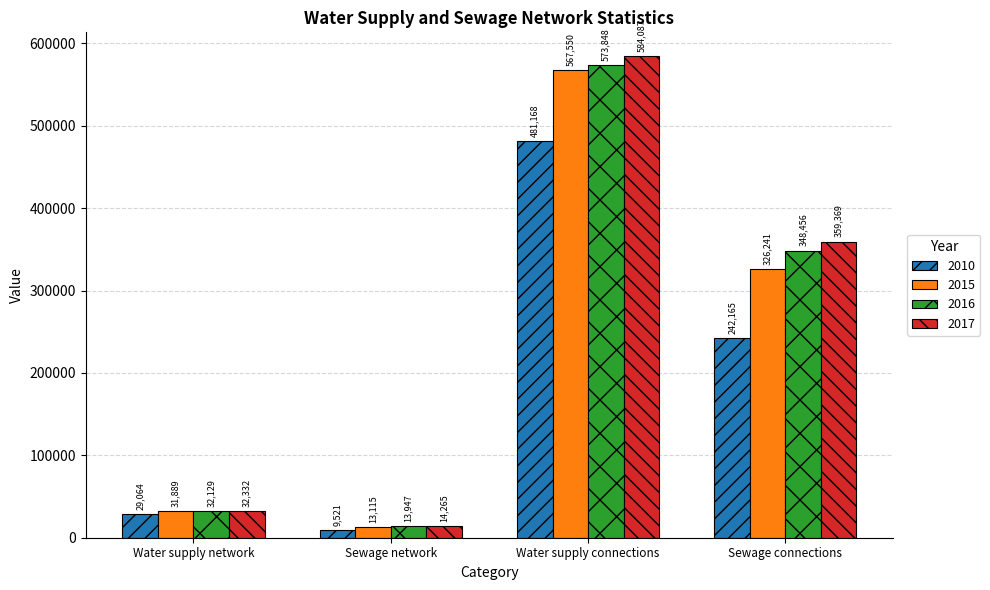

The value of 2015 at Sewage network is 13114.9. True or false?

True